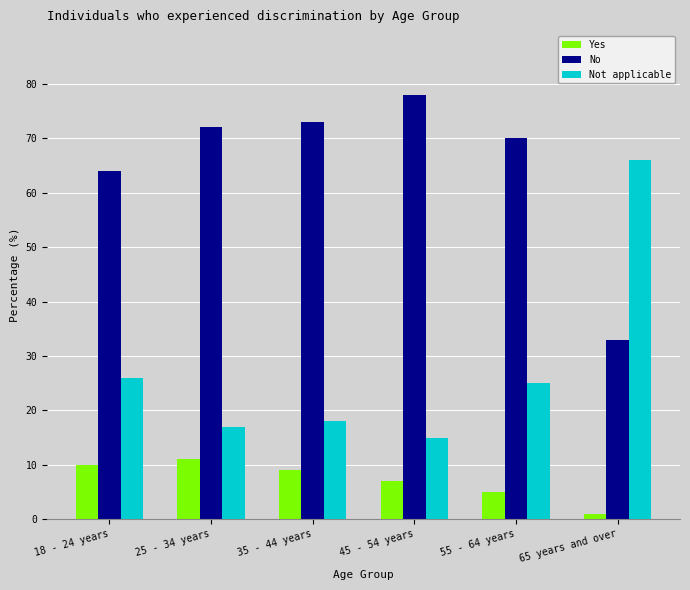

What is the difference between the Yes values at 65 years and over and 35 - 44 years?

8